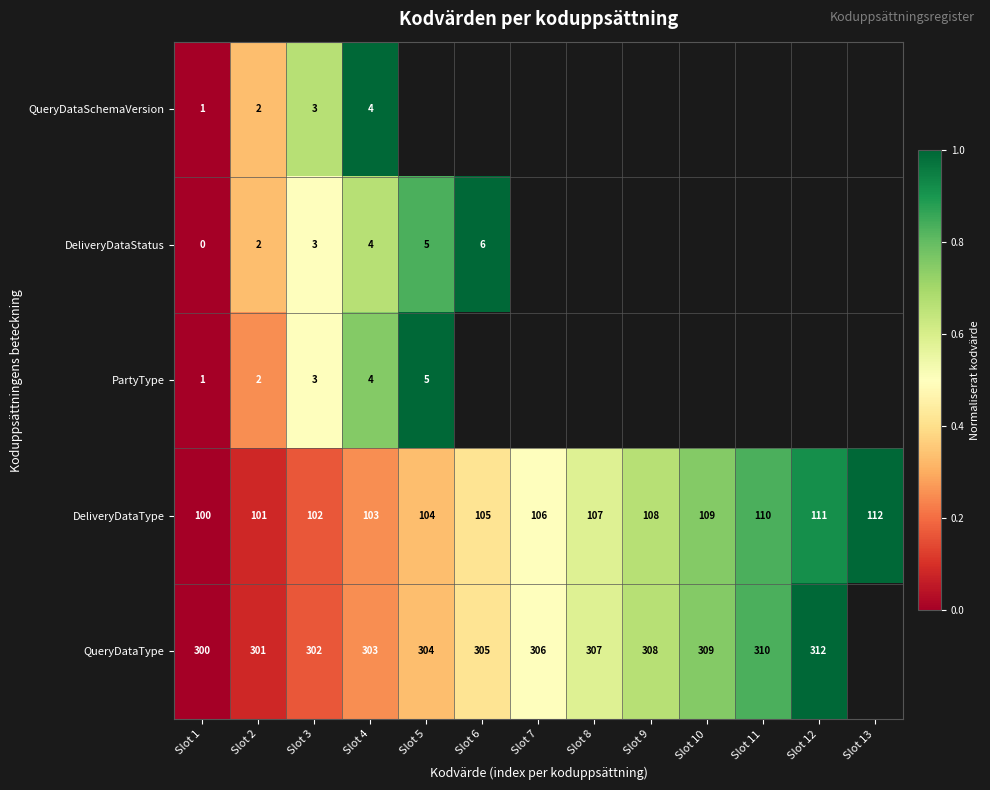

The DeliveryDataType series shows 109 at Slot 10. True or false?

True